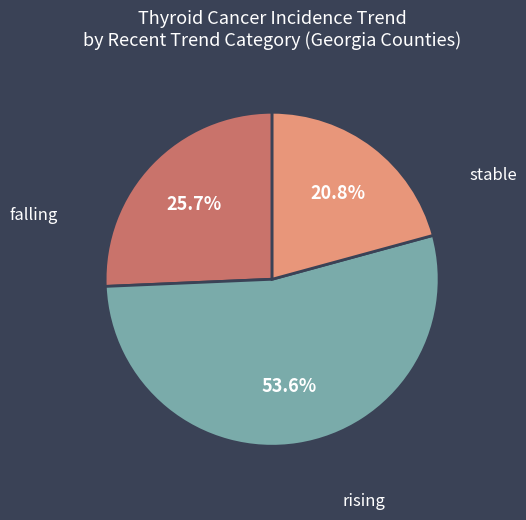

Does any single category account for the majority?

Yes